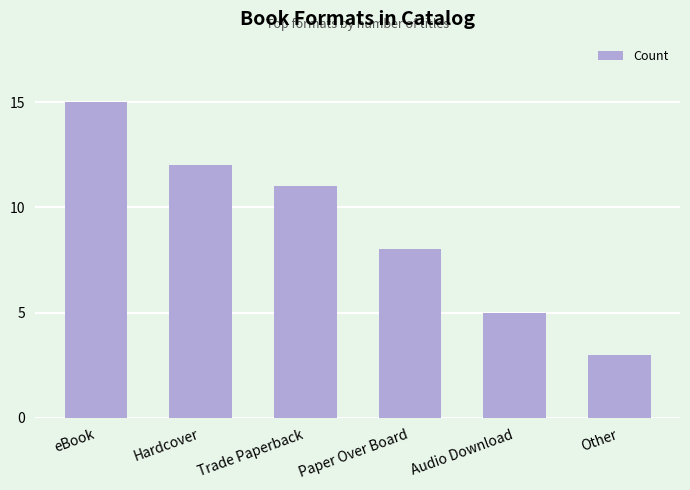

Reading right to left, transcribe all the data shown in this chart.

Other=3	Audio Download=5	Paper Over Board=8	Trade Paperback=11	Hardcover=12	eBook=15